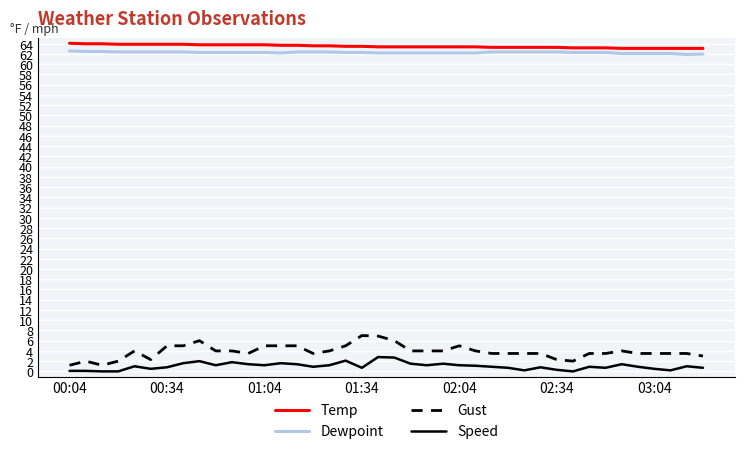

Which series has the largest range (max minus min)?

Gust